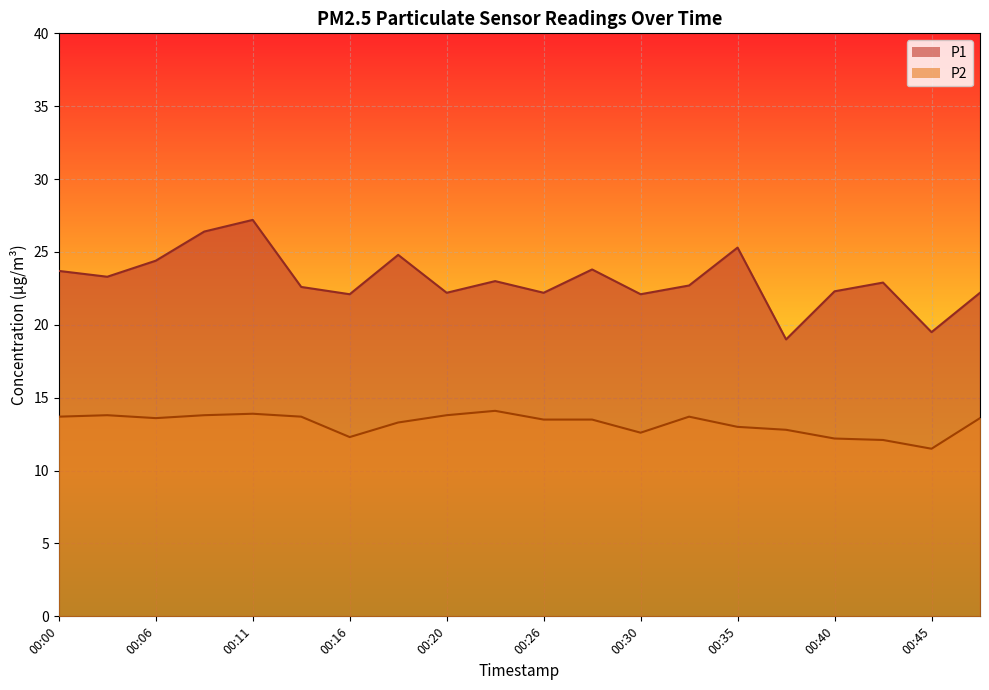

What are all the series names shown in the legend?

P1, P2